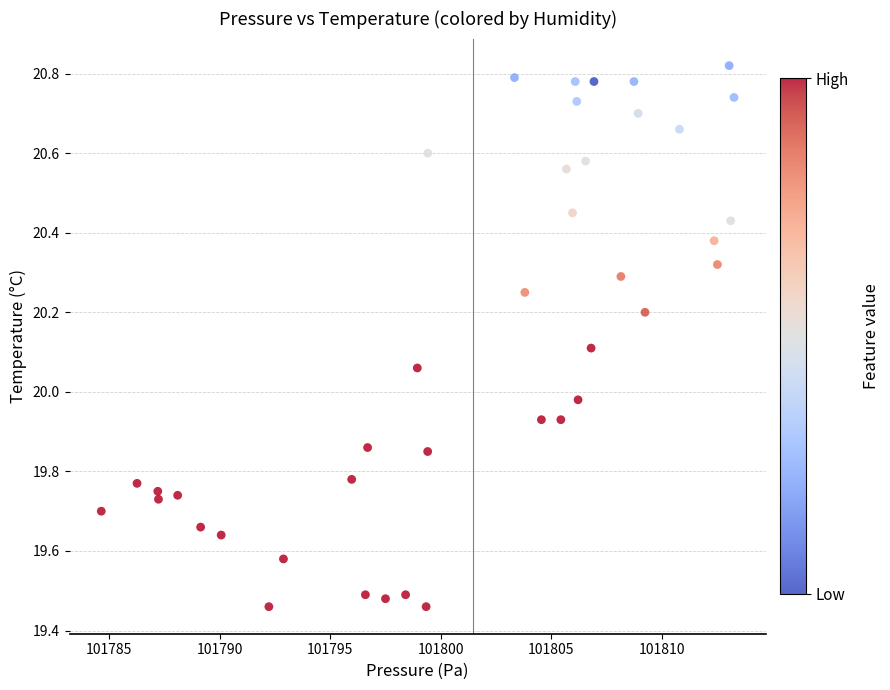

What is the range of Y values (max minus min)?

1.4